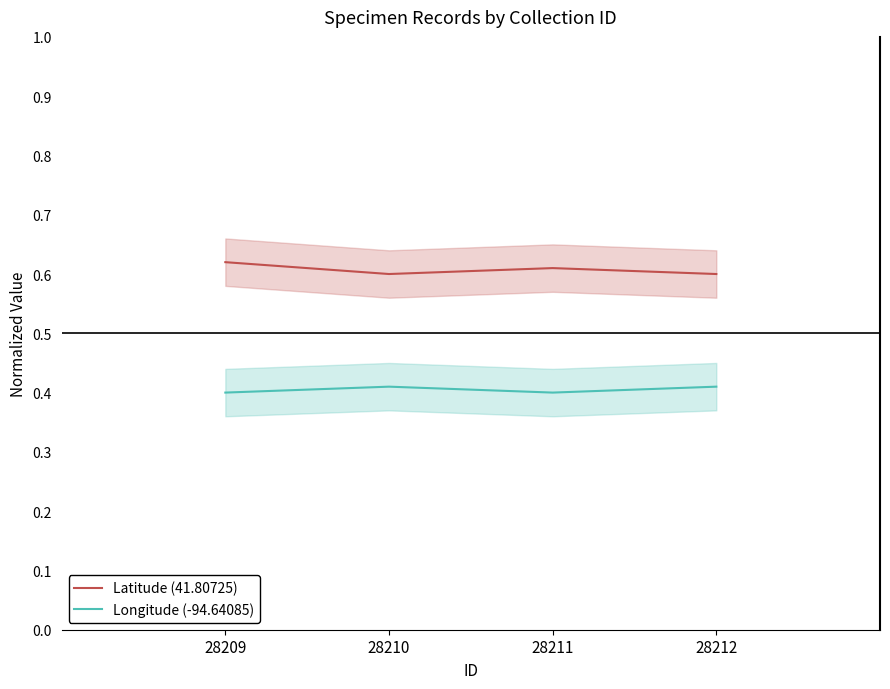

Reading right to left, what are all the values shown in this chart?

Latitude (41.80725): 28212=0.6	28211=0.6	28210=0.6	28209=0.6
Longitude (-94.64085): 28212=0.4	28211=0.4	28210=0.4	28209=0.4